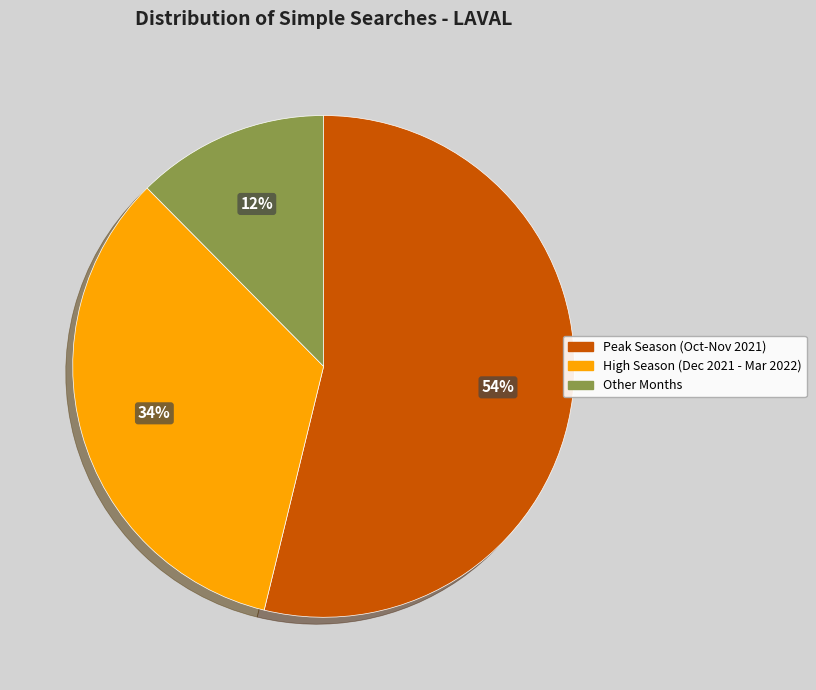

Between Other Months and Peak Season (Oct-Nov 2021), which is larger?

Peak Season (Oct-Nov 2021)